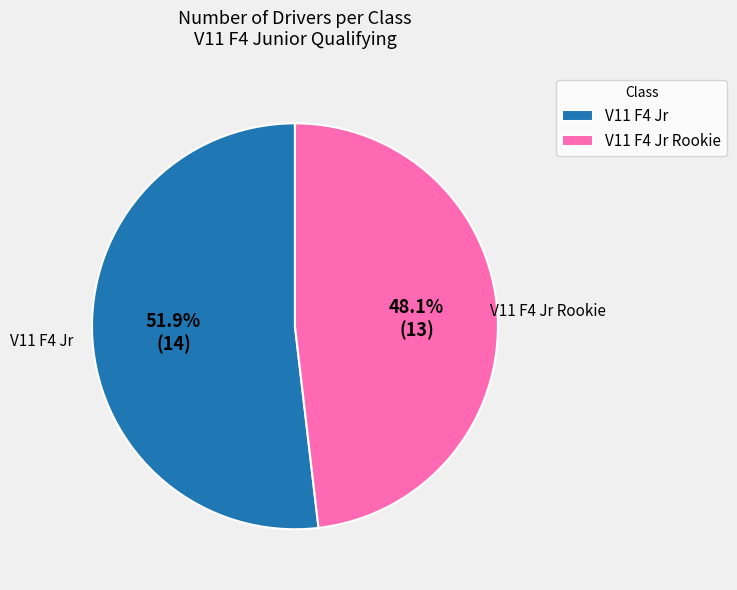

Between V11 F4 Jr Rookie and V11 F4 Jr, which is larger?

V11 F4 Jr